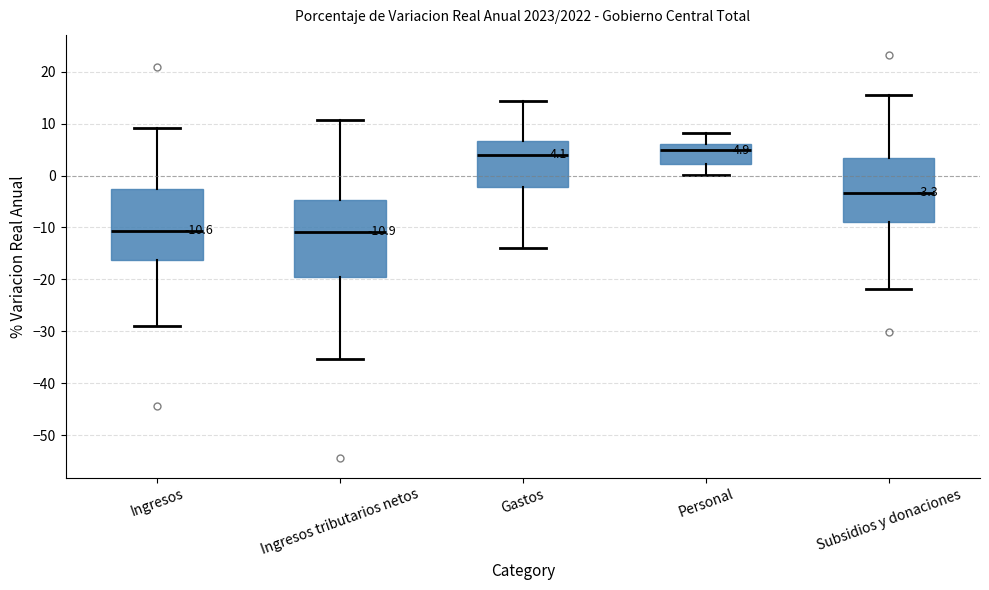

Comparing the boxes themselves (not the whiskers), which one is the tallest?

Ingresos tributarios netos